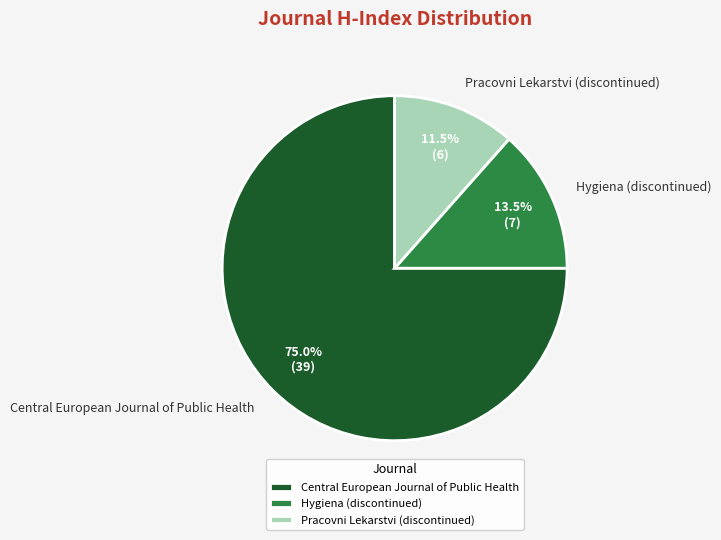

Which slice is the smallest?

Pracovni Lekarstvi (discontinued)